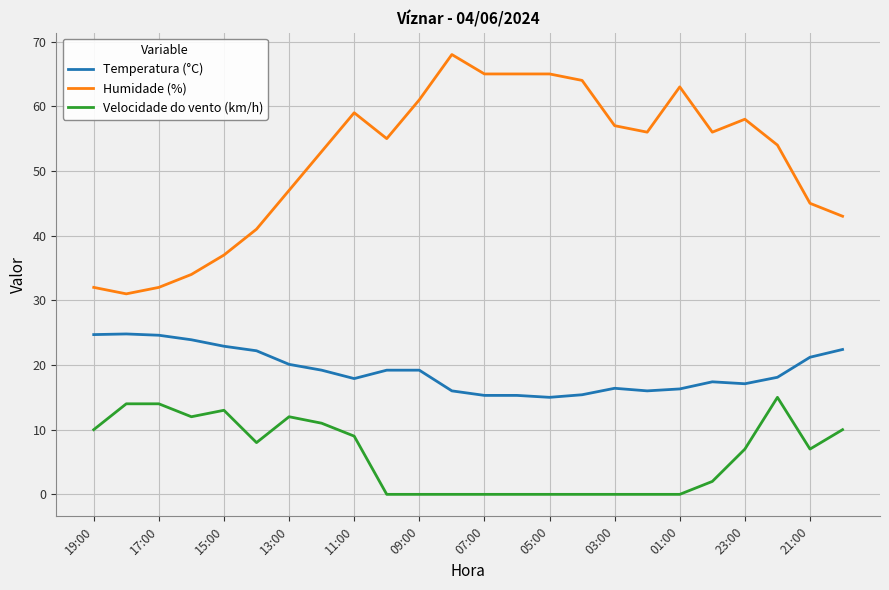

True or false: Temperatura (°C) and Velocidade do vento (km/h) cross at least once.

False